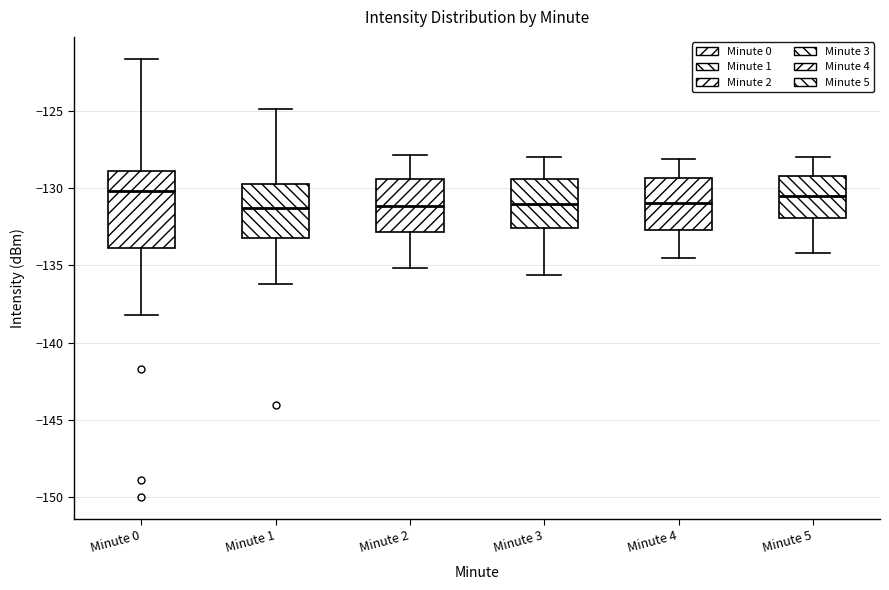

Reading left to right, transcribe this box plot: for each box, give where its median line is, the range the box spans, and where its two whiskers end, as read against the y-axis. The values are not printed on the chart, so give them approximately, as read against the axis.

Minute 0: median -130.0, box -134.0 to -129.0, whiskers -138.0 to -121.5
Minute 1: median -131.5, box -133.0 to -129.5, whiskers -136.0 to -125.0
Minute 2: median -131.0, box -133.0 to -129.5, whiskers -135.0 to -128.0
Minute 3: median -131.0, box -132.5 to -129.5, whiskers -135.5 to -128.0
Minute 4: median -131.0, box -132.5 to -129.5, whiskers -134.5 to -128.0
Minute 5: median -130.5, box -132.0 to -129.0, whiskers -134.0 to -128.0